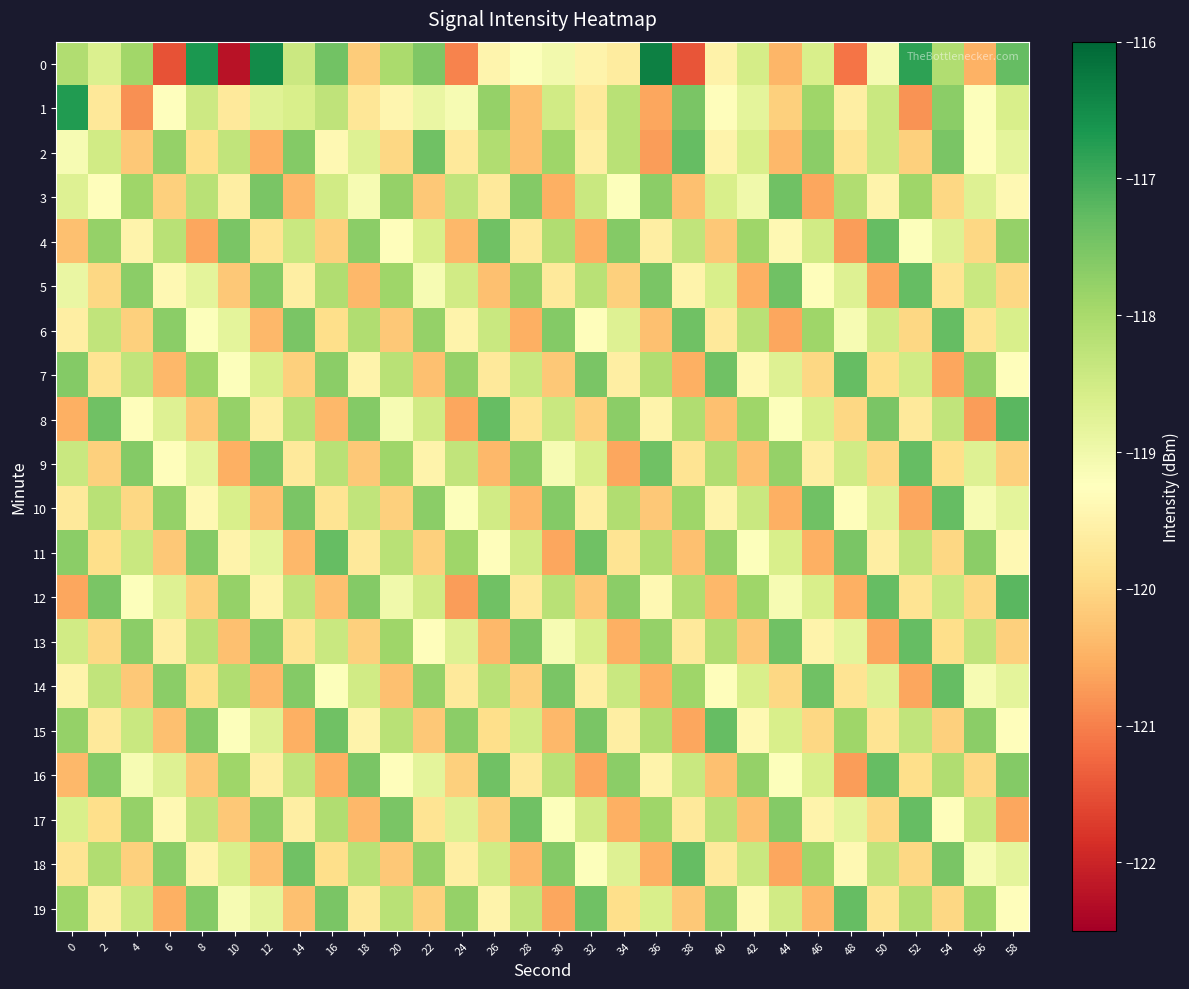

What is the total value across all series at 56?

-2380.4